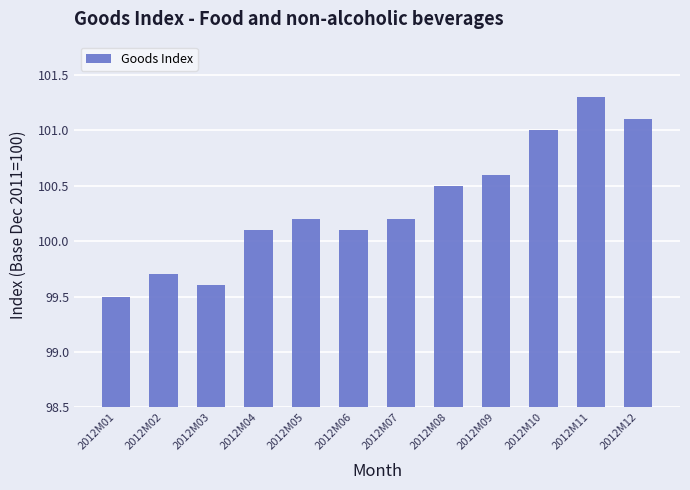

What is the ratio of the value at 2012M10 to the value at 2012M05?

1.0